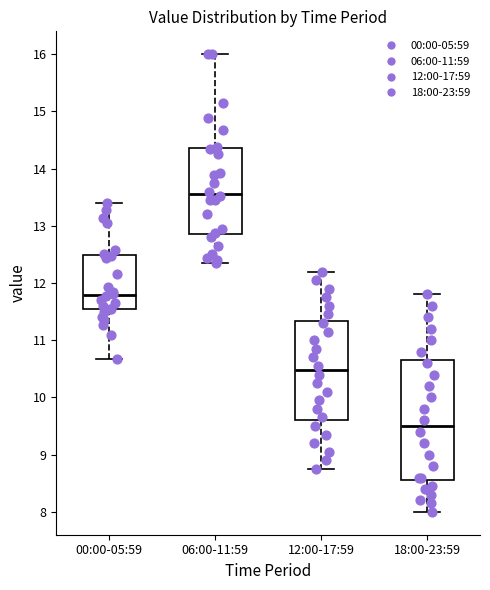

Reading left to right, read every box against the y-axis: the position of its median line, the range the box covers, and the ends of its whiskers. The values are not printed on the chart, so give them approximately, as read against the axis.

00:00-05:59: median 11.8, box 11.5 to 12.5, whiskers 10.7 to 13.4
06:00-11:59: median 13.6, box 12.9 to 14.4, whiskers 12.4 to 16.0
12:00-17:59: median 10.5, box 9.6 to 11.3, whiskers 8.8 to 12.2
18:00-23:59: median 9.5, box 8.6 to 10.7, whiskers 8.0 to 11.8